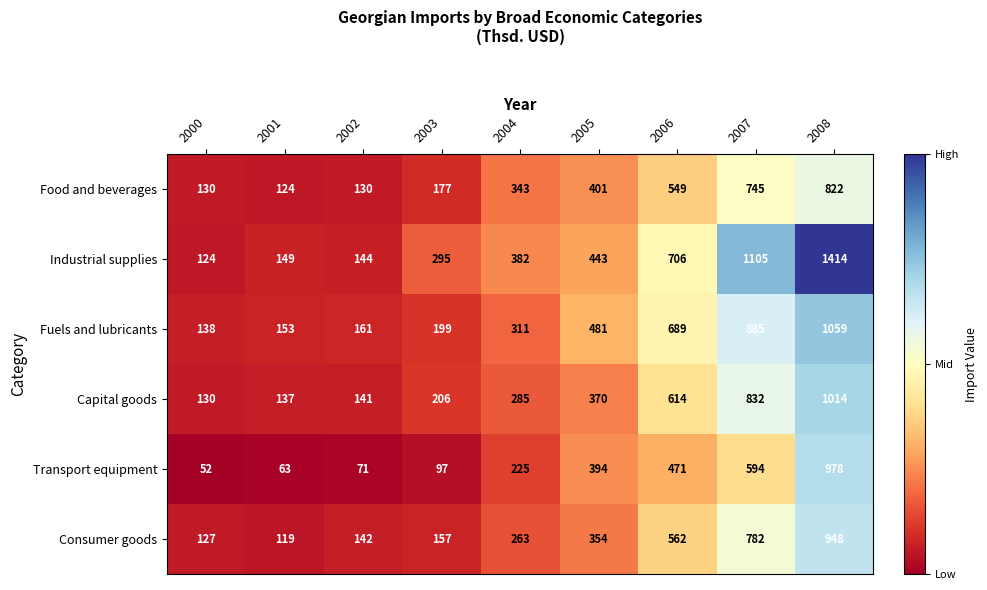

At which category is the sum across all series the highest?

2008